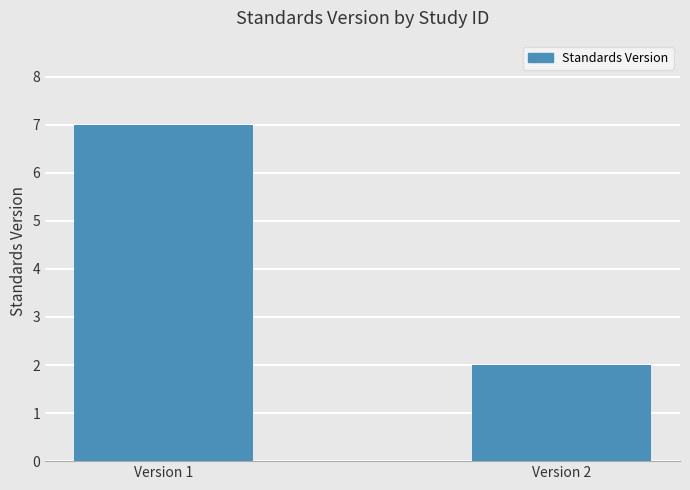

Is it true that the value at Version 1 is 4?

False